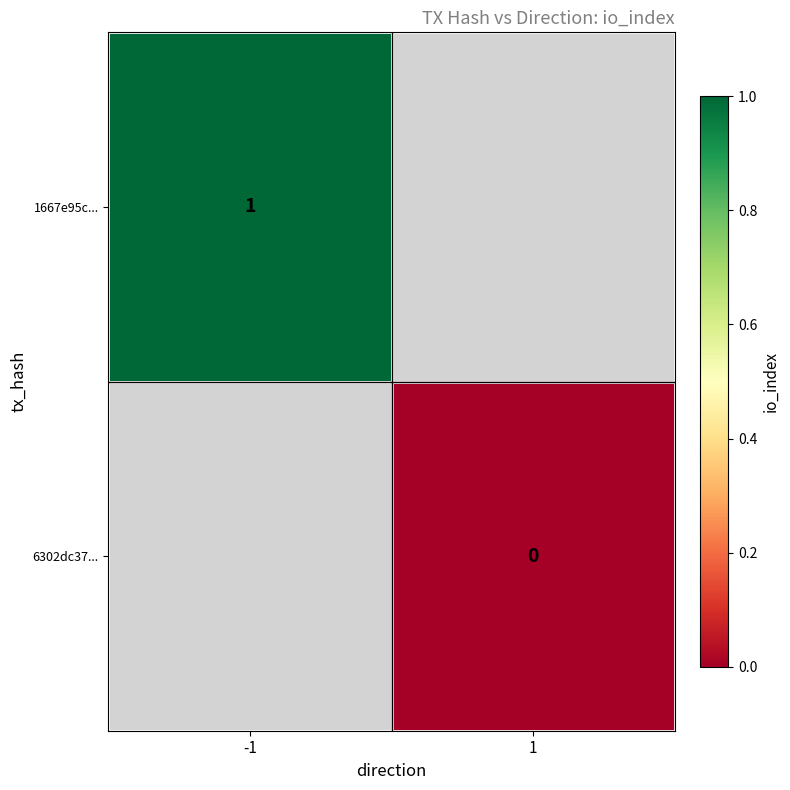

Is it true that 1667e95c... equals 1 at -1?

True